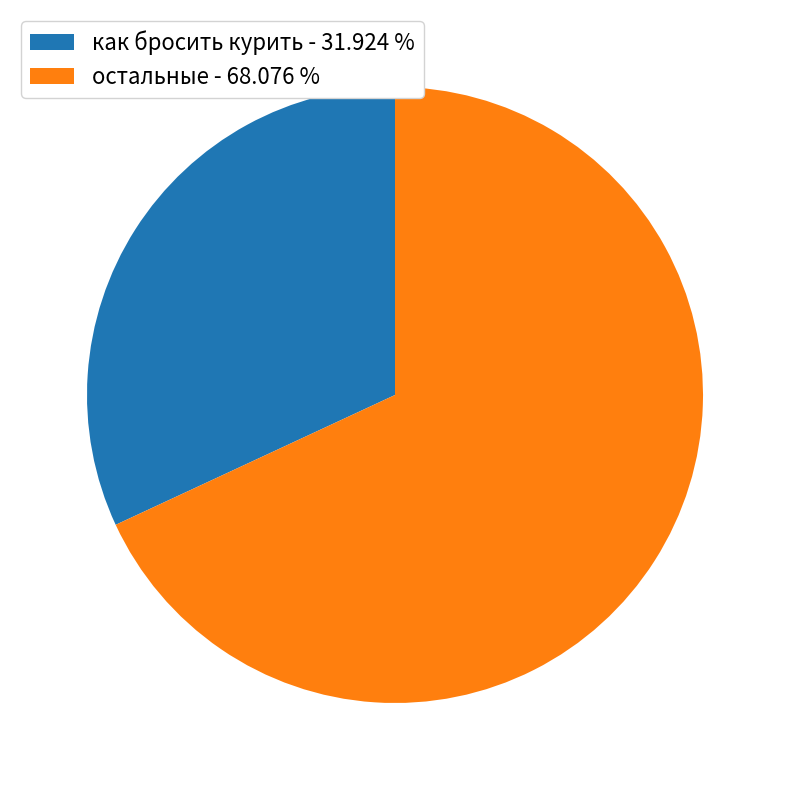

Does any single category account for the majority?

Yes